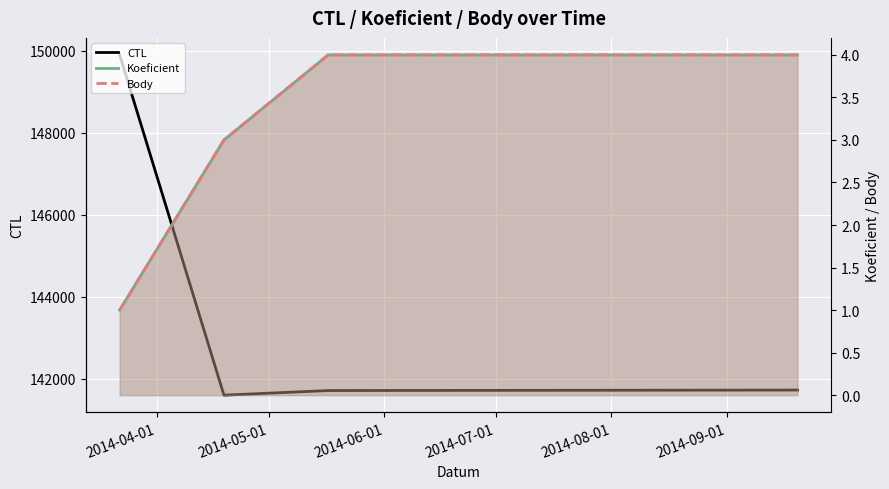

True or false: Body and Koeficient cross at least once.

False